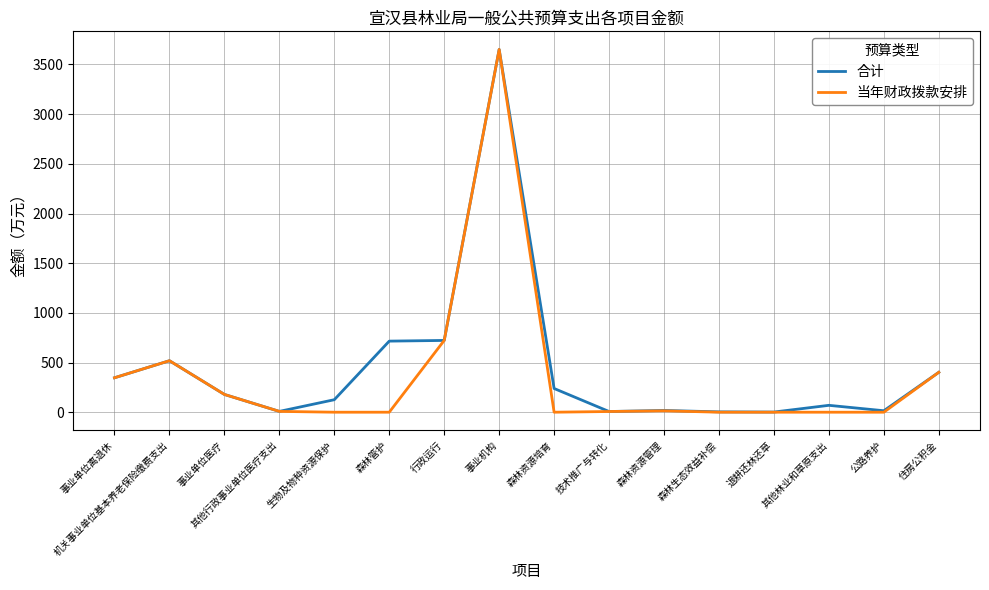

What is the maximum value shown in the chart?

3651.2